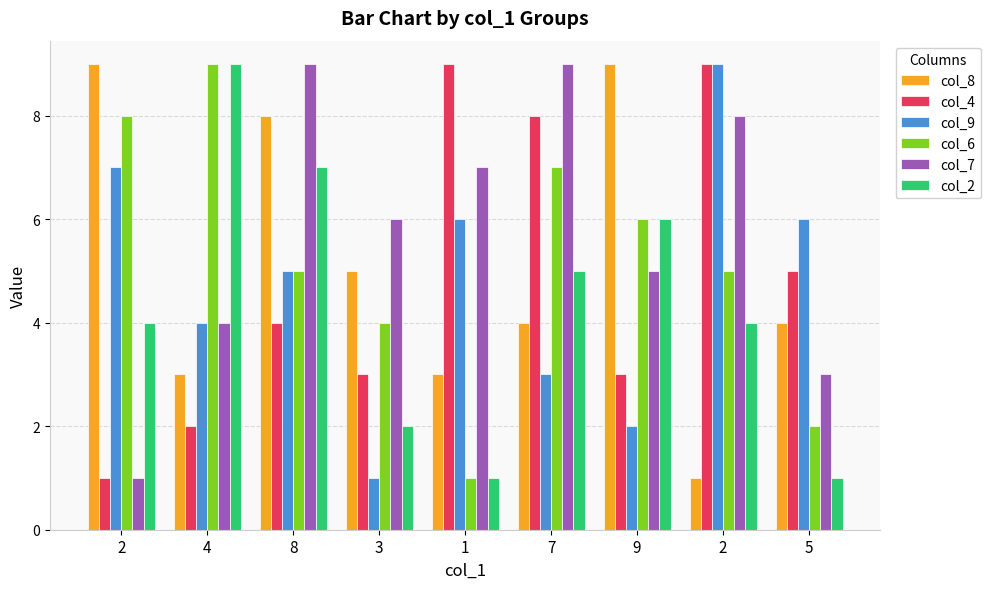

Does the chart contain stacked bars?

No